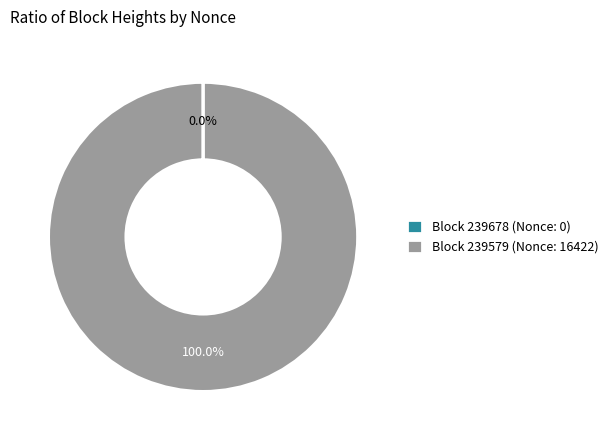

Which slice is the largest?

Block 239579 (Nonce: 16422)